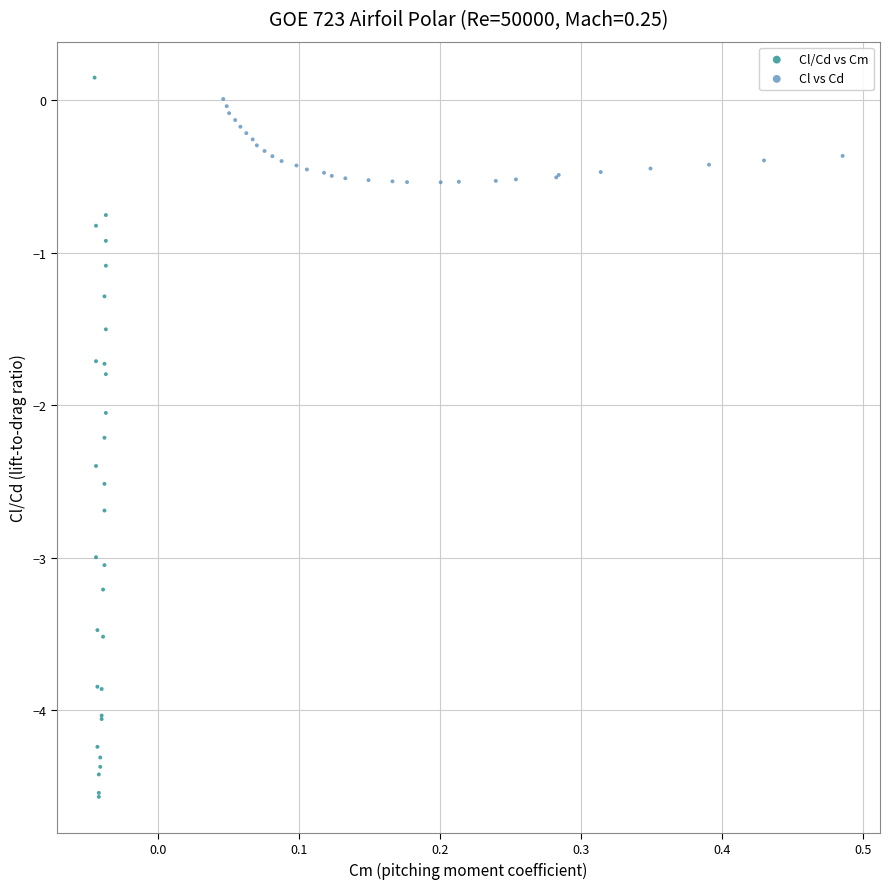

What are all the series names shown in the legend?

Cl/Cd vs Cm, Cl vs Cd